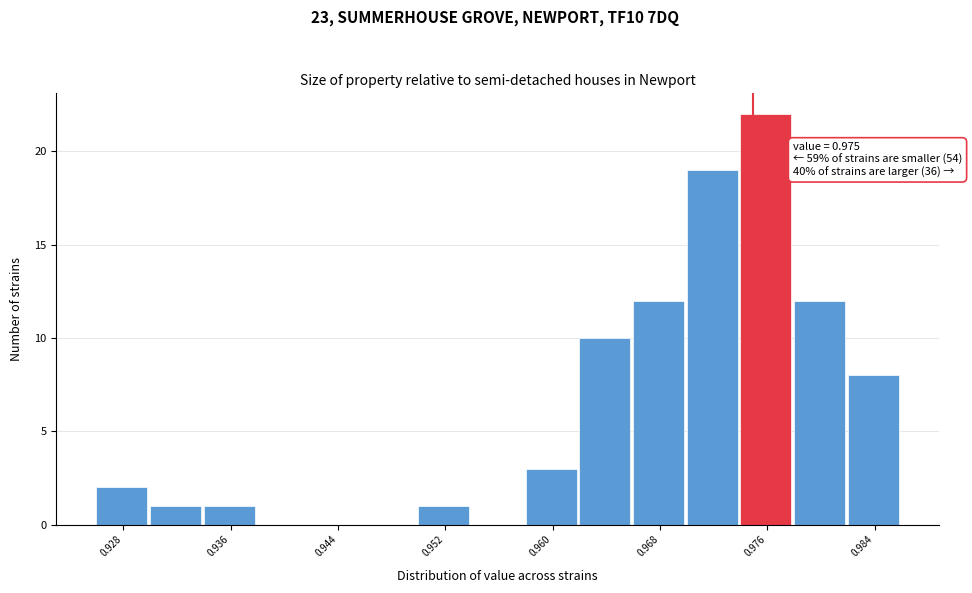

Read against the x-axis, roughly where is the centre of the tallest bar?

0.976